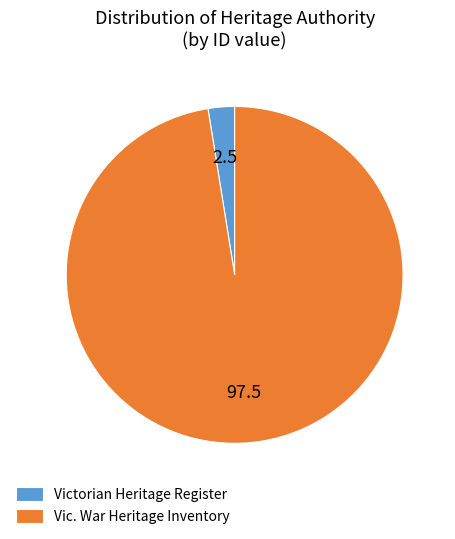

The Victorian Heritage Register slice represents 3% of the pie. True or false?

True